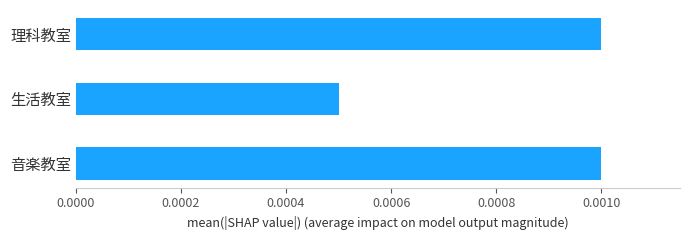

Which category has the lowest value across all series?

生活教室